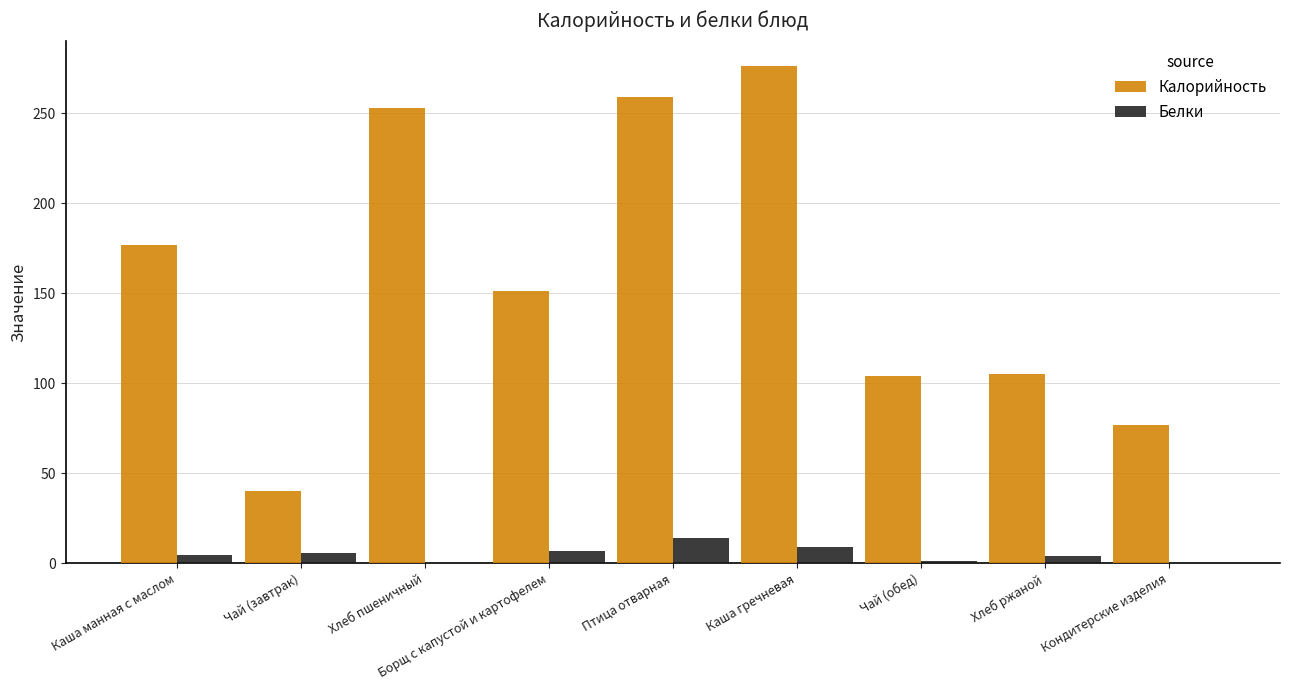

Read the Калорийность value at Хлеб ржаной.

105.0